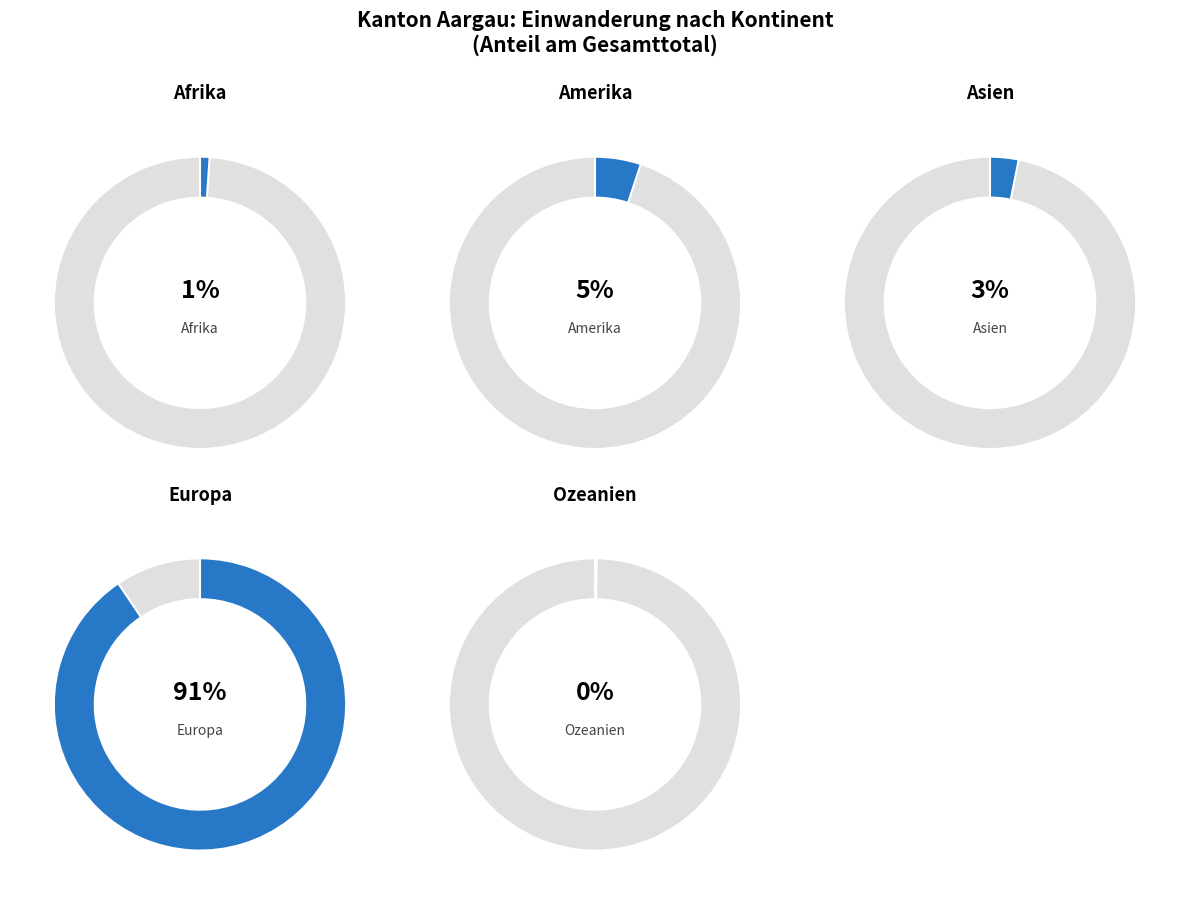

To the nearest percent, what portion does Amerika represent?

5%